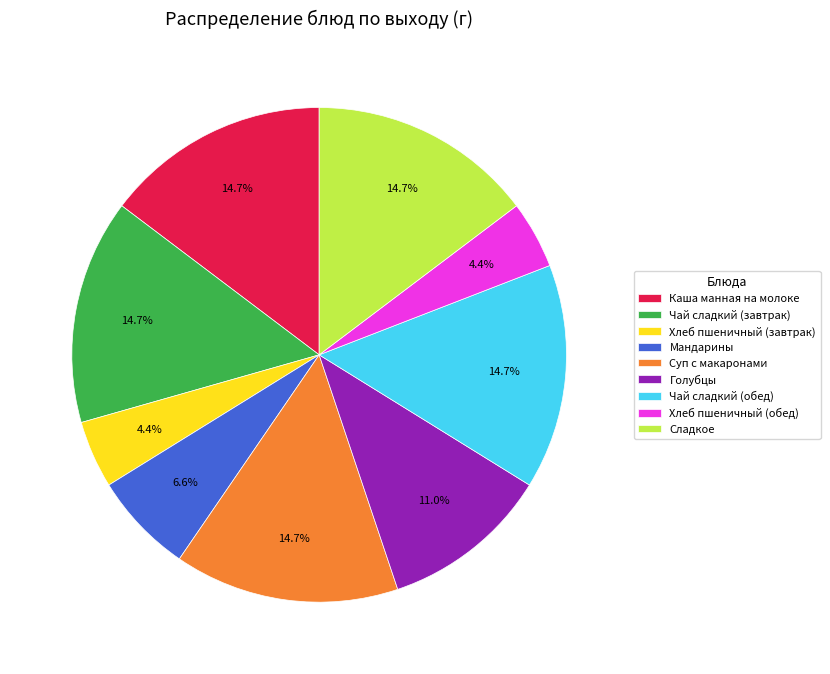

To the nearest percent, what portion does Чай сладкий (завтрак) represent?

15%